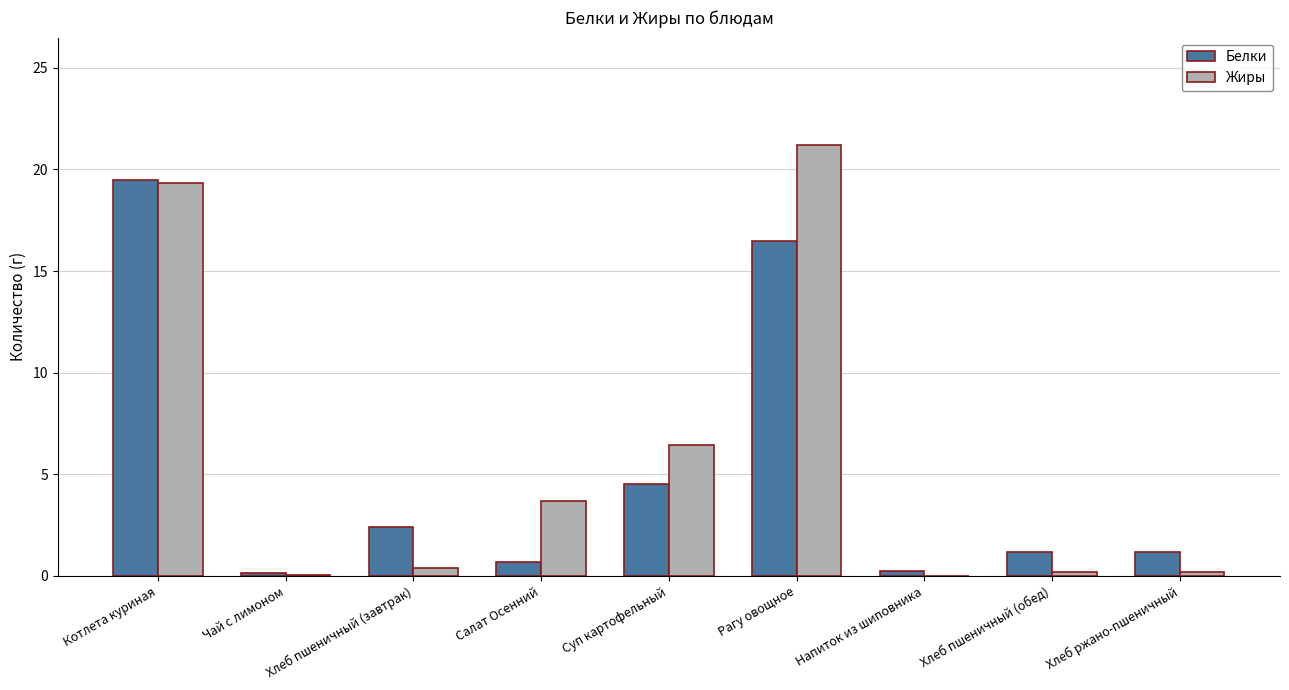

What is the sum of the Жиры values at Напиток из шиповника and Рагу овощное?

21.2